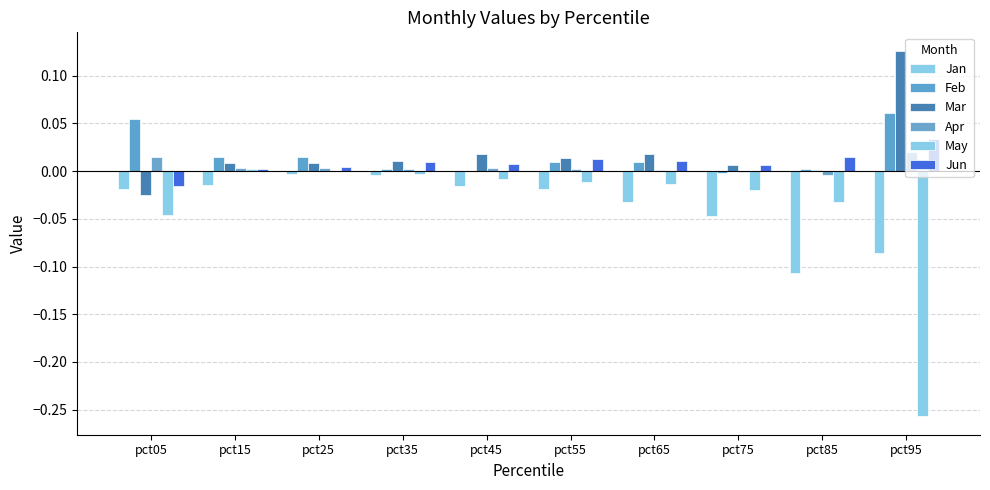

Where is Feb nearest to the value 0?

pct45